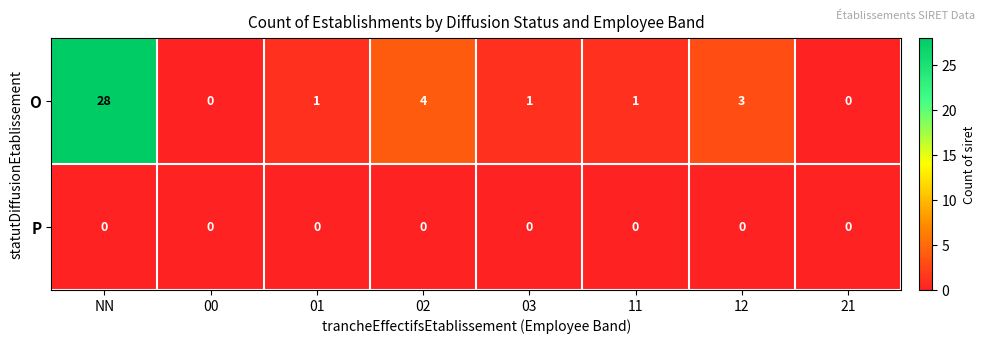

Is it true that P equals 0 at 12?

True